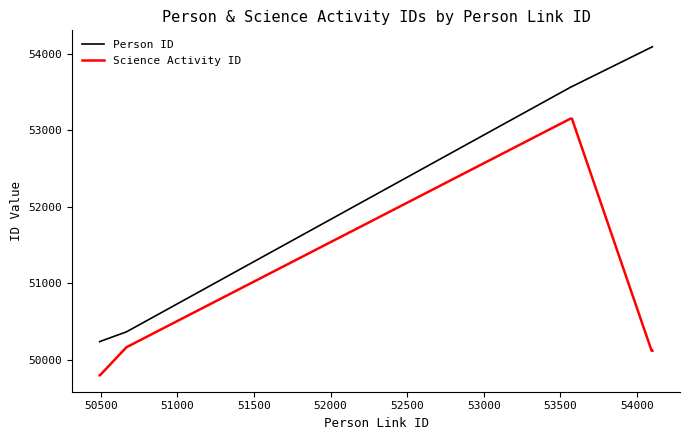

What are all the series names shown in the legend?

Person ID, Science Activity ID